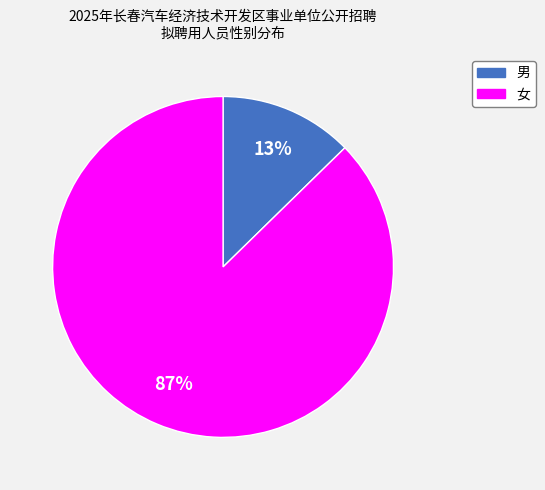

Which has a higher value, 男 or 女?

女